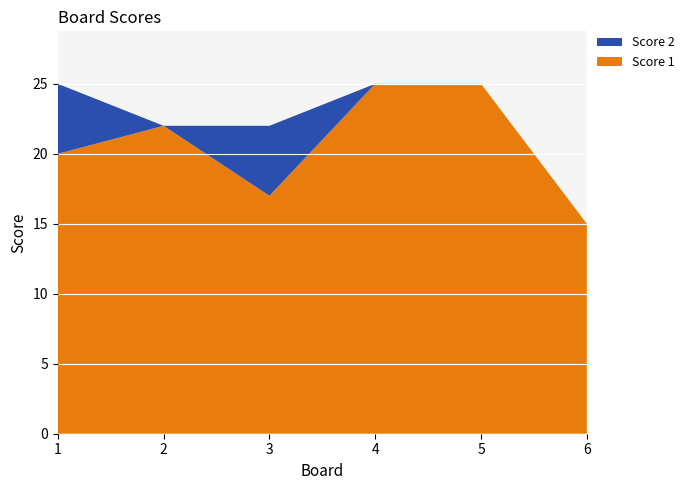

Reading right to left, transcribe all the data shown in this chart.

Score 1: 15	25	25	17	22	20
Score 2: 0	0	0	5	0	5